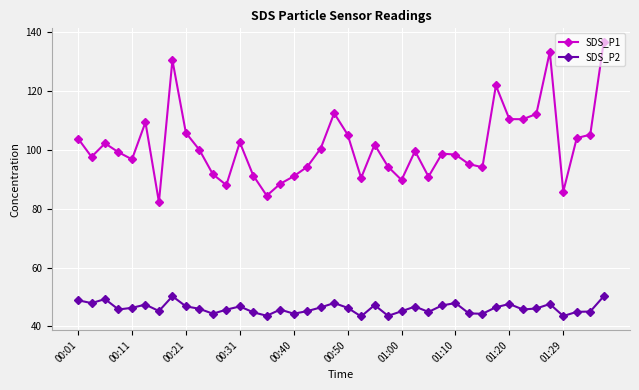

What is the difference between the maximum and minimum values in the SDS_P2 series?

6.9